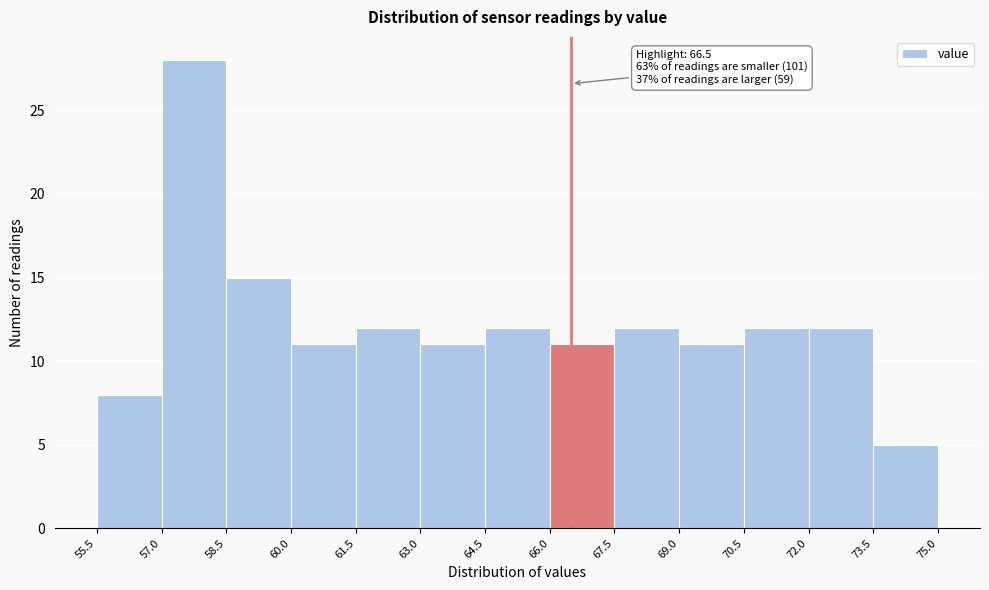

Over which range of the x-axis is the bar tallest?

57.0 to 58.5